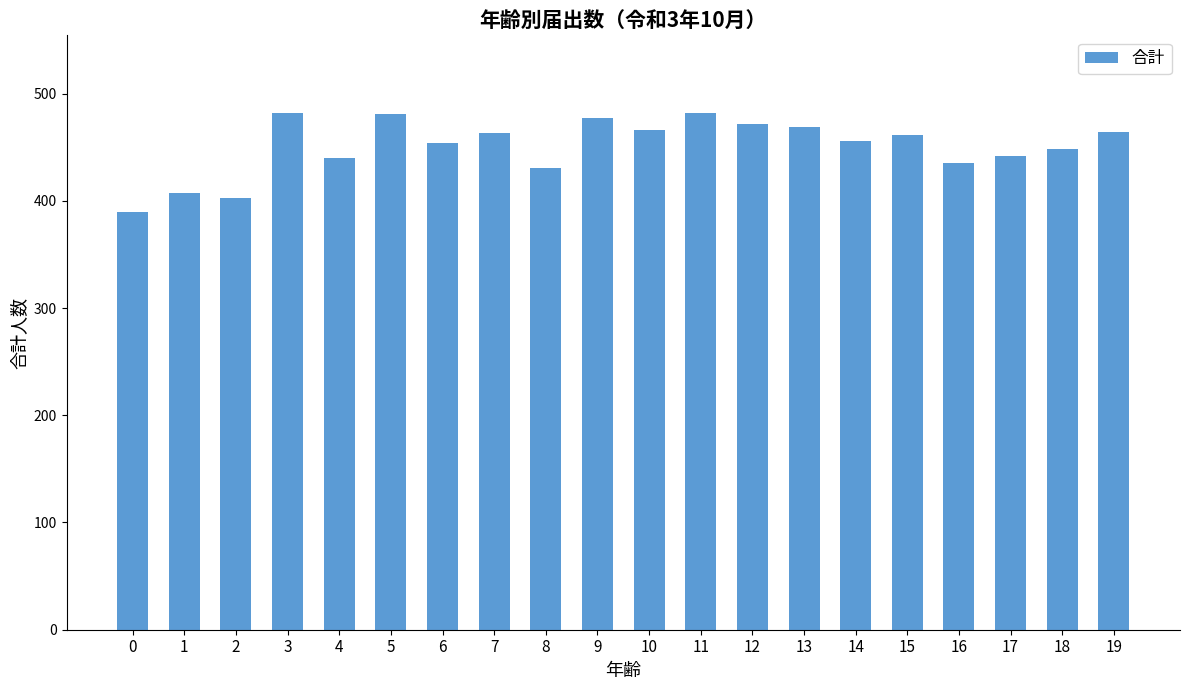

Is it true that the value at 7 is 634?

False